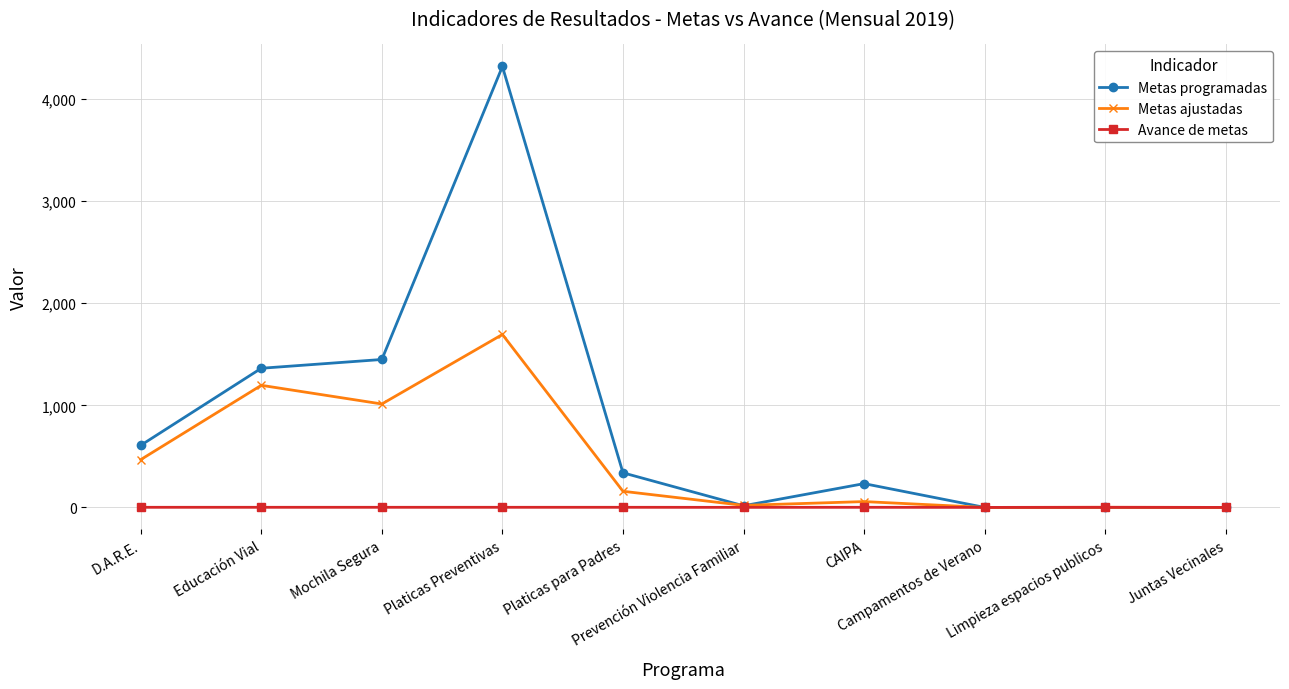

The value of Metas ajustadas at Mochila Segura is 1013.0. True or false?

True